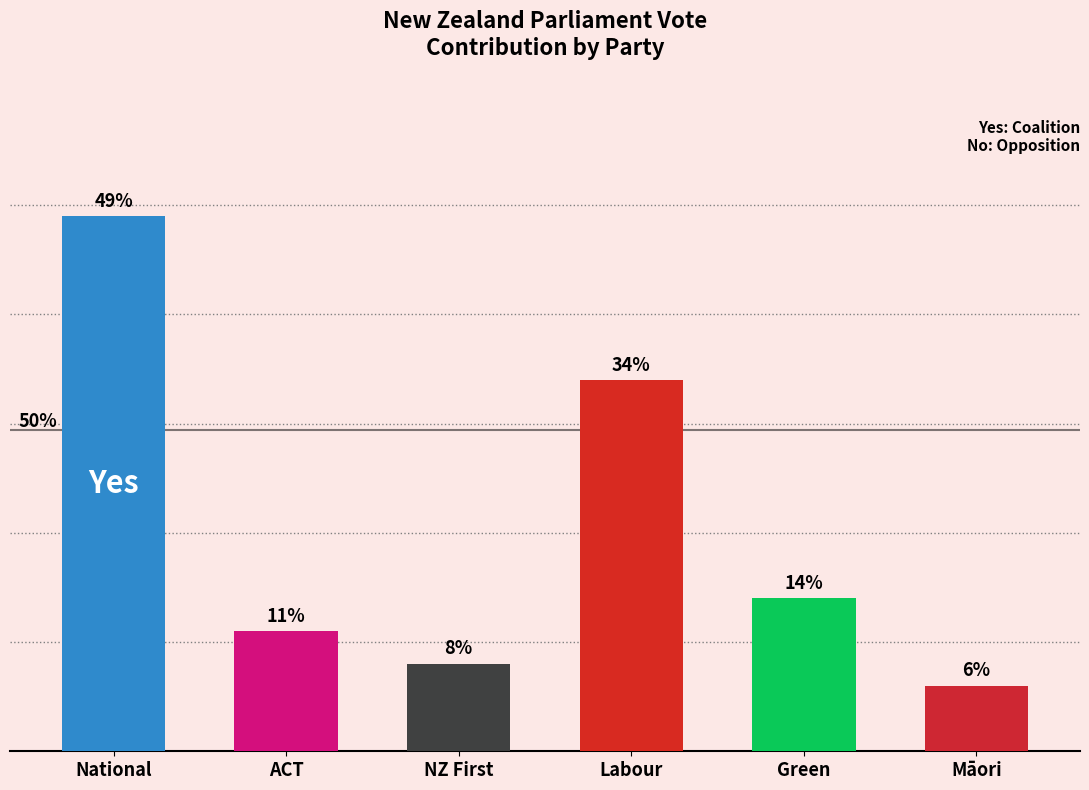

Which has a higher value, Māori or National?

National